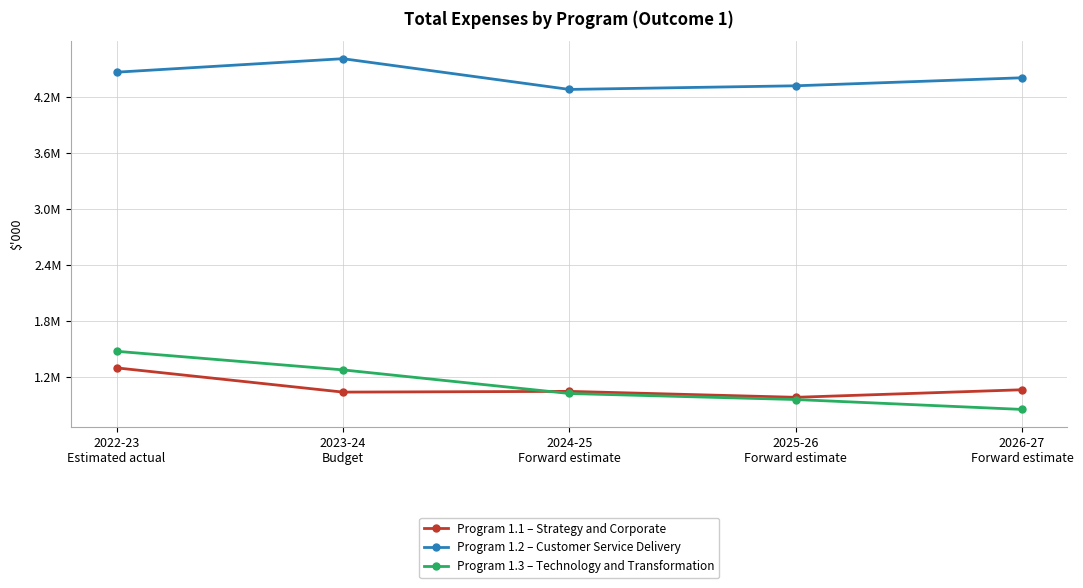

What is the sum of all Program 1.3 – Technology and Transformation values?

5602273